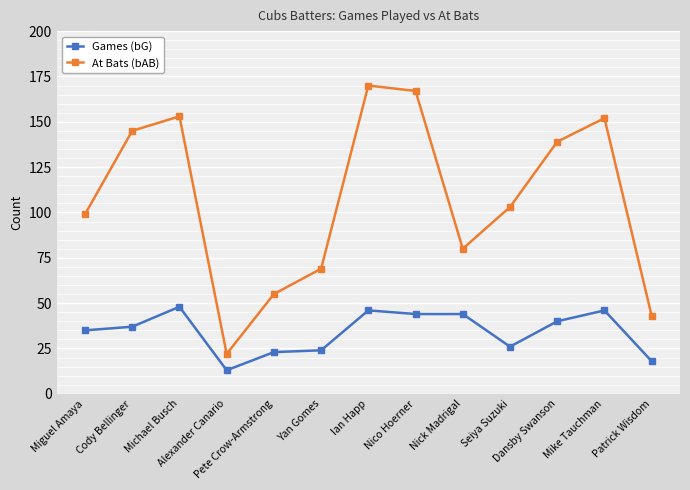

True or false: Games (bG) and At Bats (bAB) intersect in this chart.

False